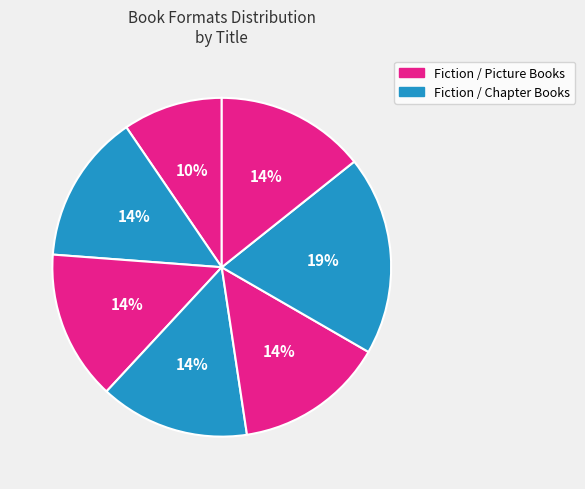

How many segments does this pie chart have?

7